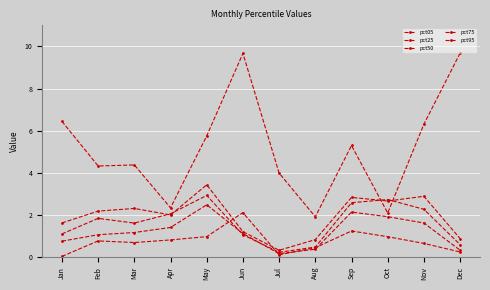

Count the number of categories in the chart.

12